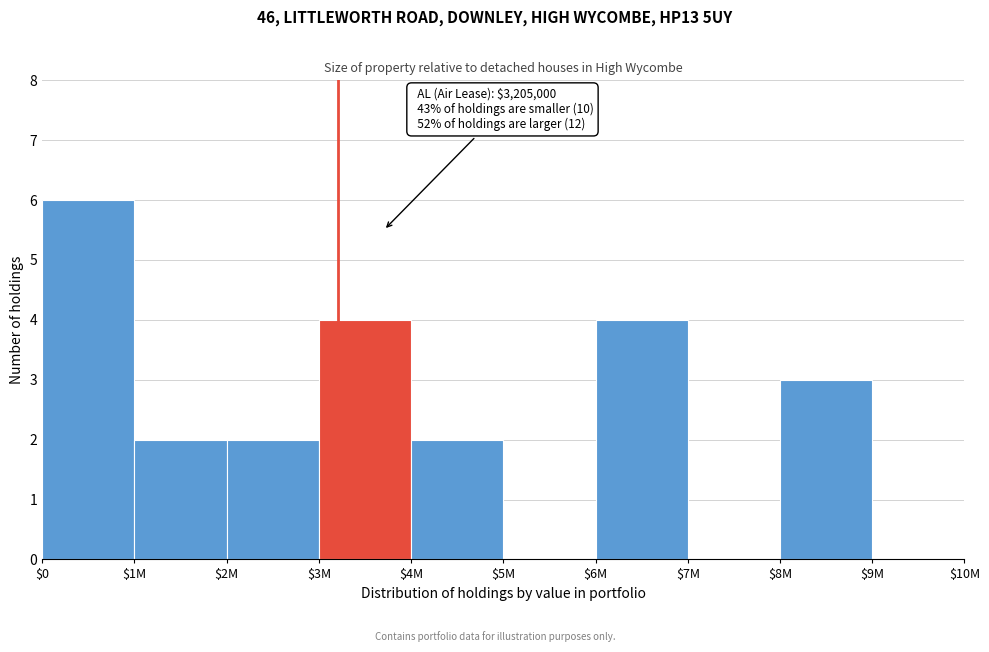

At which category does the chart reach its peak across all series?

$0